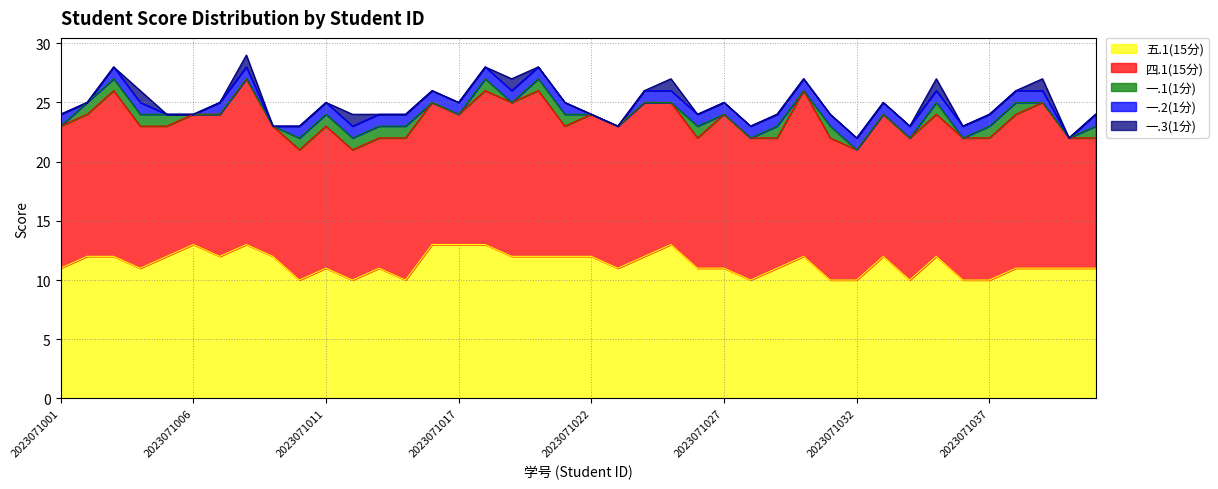

At which category is the sum across all series the highest?

2023071008